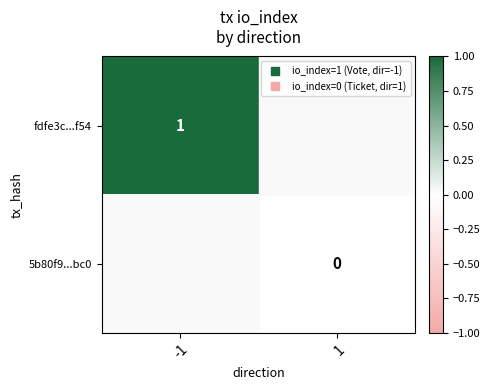

At how many categories does at least one series exceed 0?

1